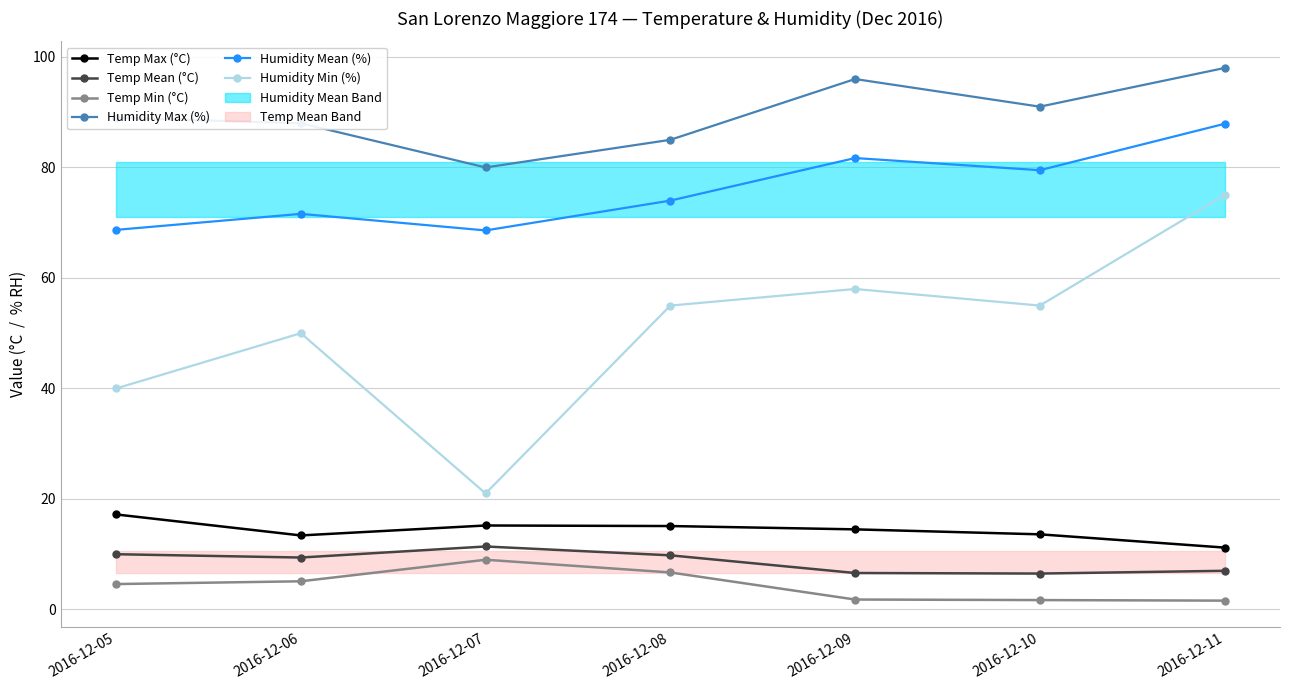

Reading left to right, extract all data points from this chart.

Humidity Max: 89.0	88.0	80.0	85.0	96.0	91.0	98.0
Humidity Mean: 68.7	71.6	68.6	74.0	81.7	79.5	87.9
Humidity Min: 40.0	50.0	21.0	55.0	58.0	55.0	75.0
Temp Max: 17.2	13.4	15.2	15.1	14.5	13.6	11.2
Temp Mean: 10.0	9.4	11.4	9.8	6.6	6.5	7.0
Temp Min: 4.6	5.1	9.0	6.7	1.8	1.7	1.6